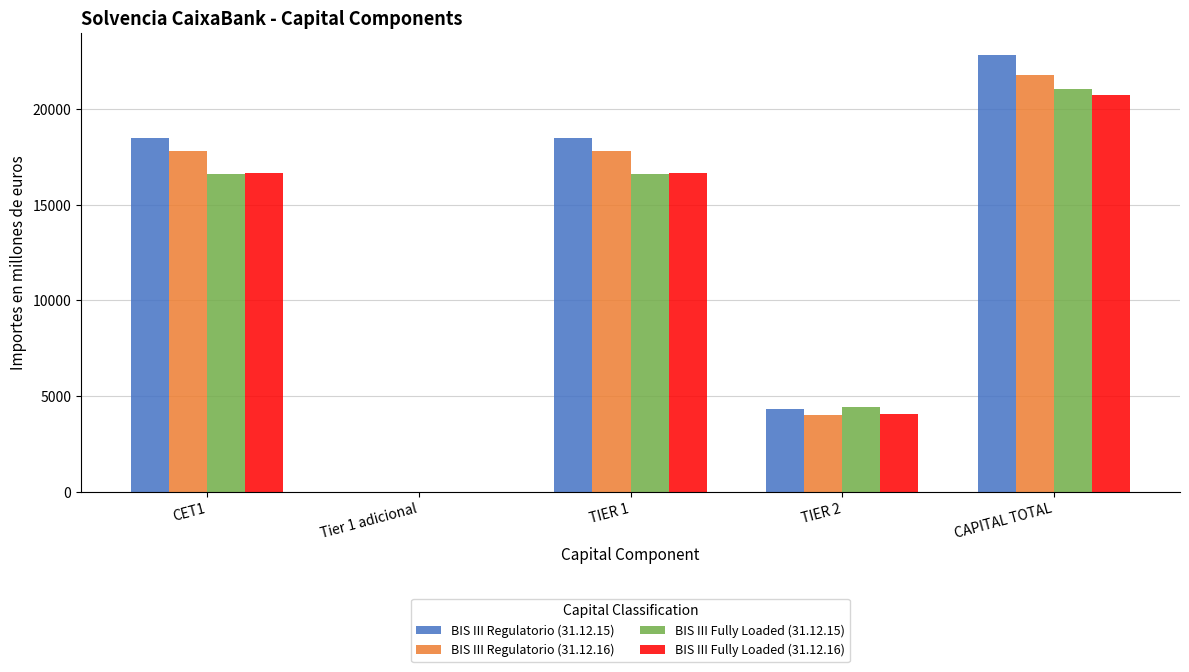

Is it true that BIS III Regulatorio (31.12.15) equals 28444.5 at TIER 1?

False